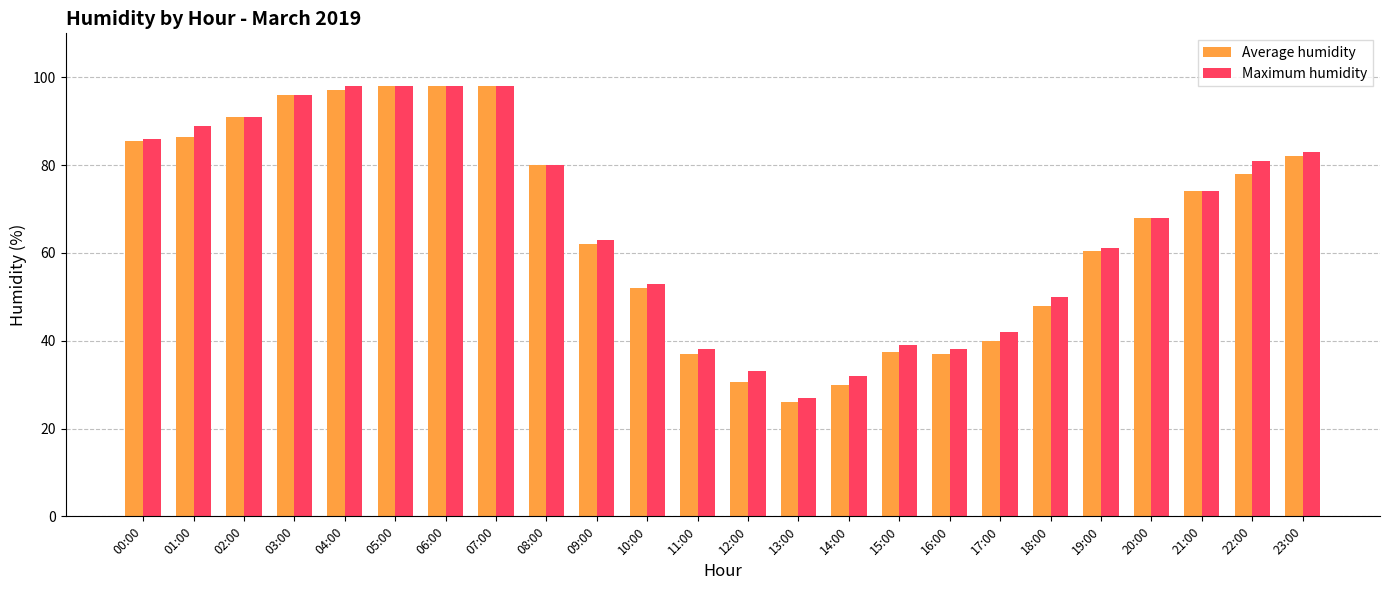

Reading left to right, extract all data points from this chart.

Average humidity: 85.5	86.5	91.0	96.0	97.0	98.0	98.0	98.0	80.0	62.0	52.0	37.0	30.5	26.0	30.0	37.5	37.0	40.0	48.0	60.5	68.0	74.0	78.0	82.0
Maximum humidity: 86.0	89.0	91.0	96.0	98.0	98.0	98.0	98.0	80.0	63.0	53.0	38.0	33.0	27.0	32.0	39.0	38.0	42.0	50.0	61.0	68.0	74.0	81.0	83.0